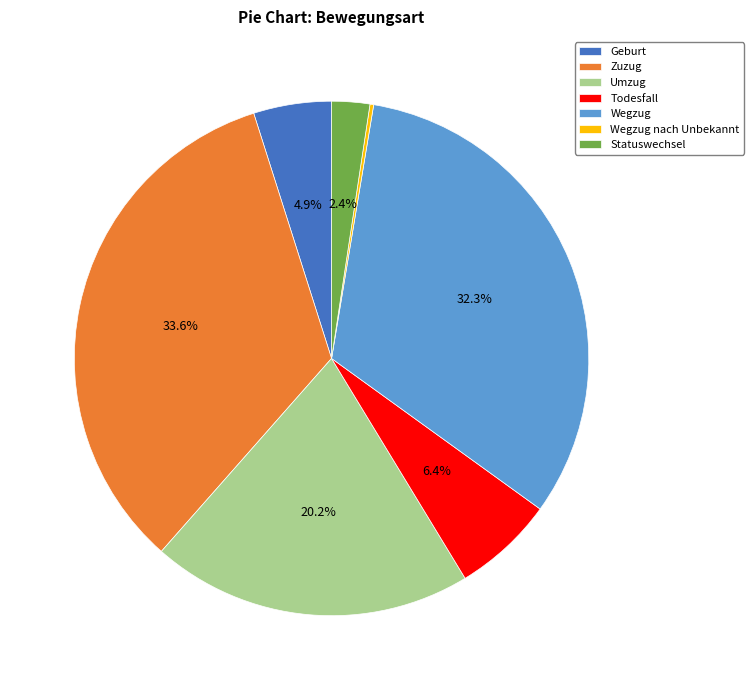

Between Geburt and Statuswechsel, which is larger?

Geburt